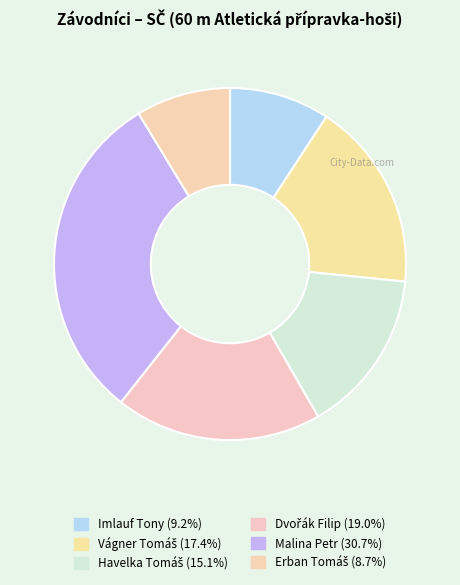

Count the number of slices in the pie.

6